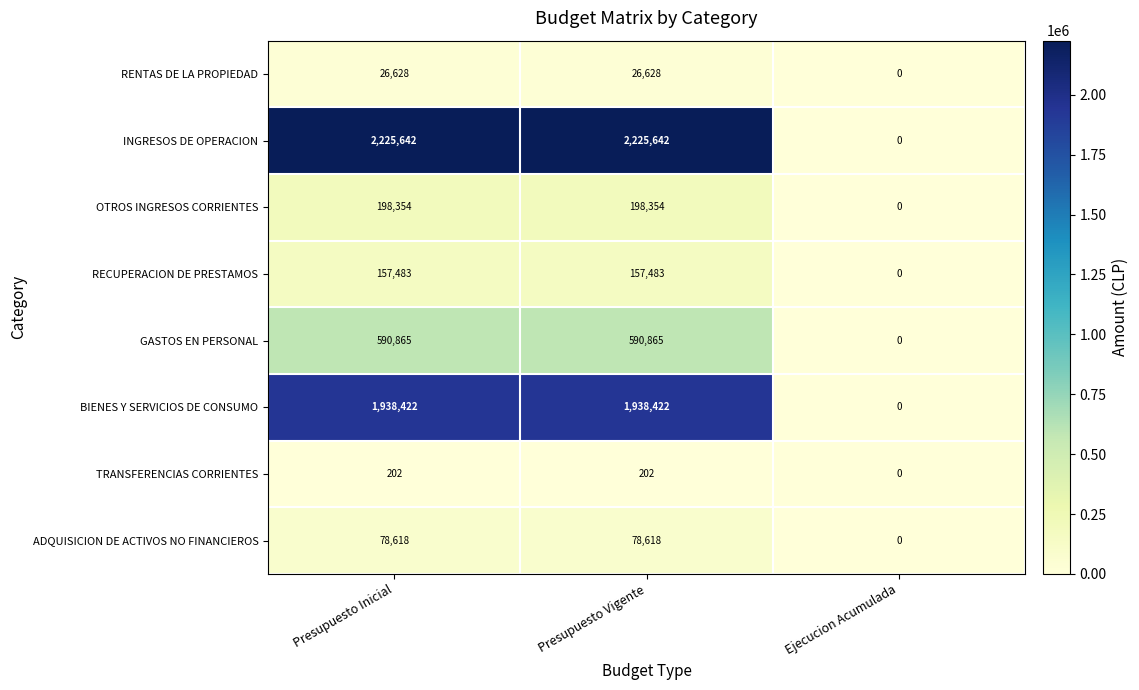

Which series has the largest range (max minus min)?

INGRESOS DE OPERACION